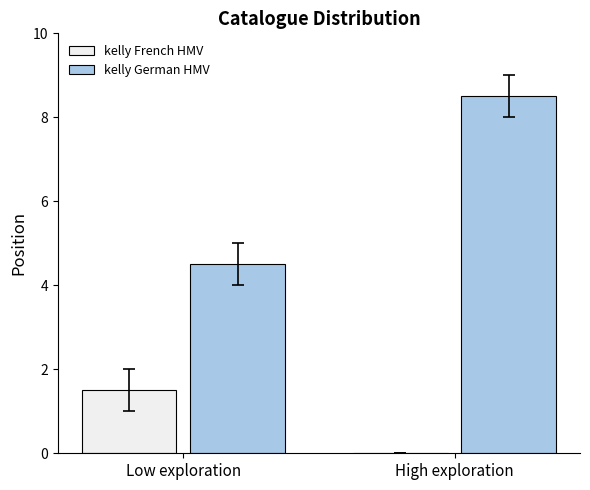

At which label does kelly French HMV reach its peak?

Low exploration